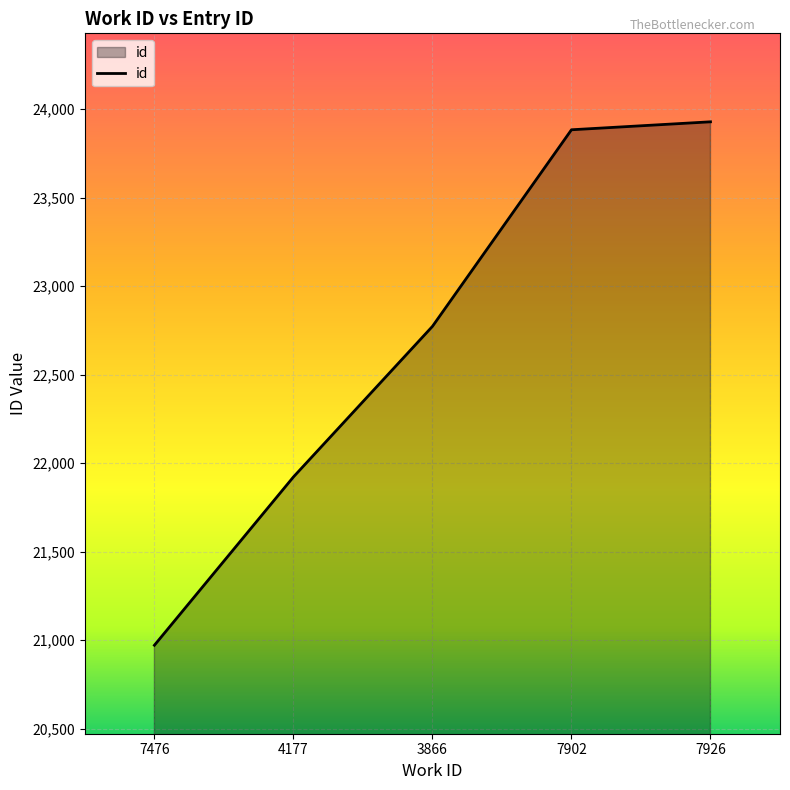

Approximately how many times larger is the value at 4177 compared to 7902?

0.9